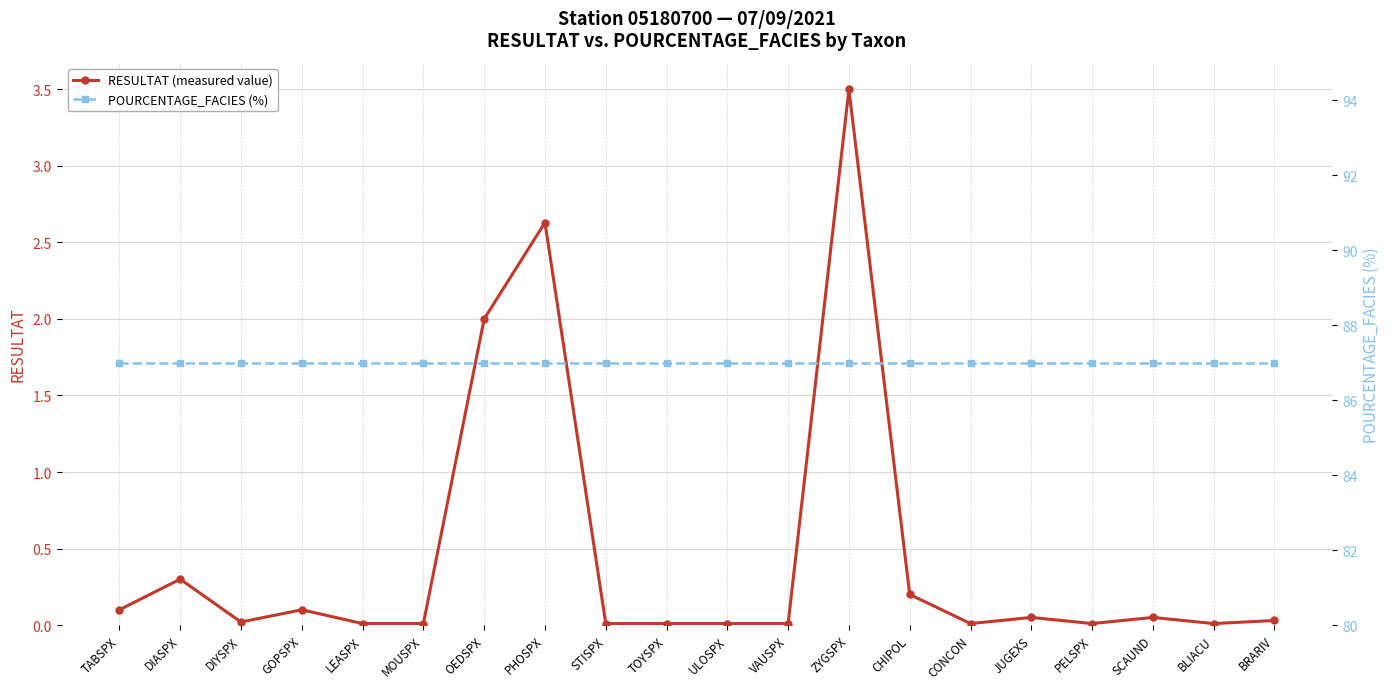

Which series has the widest spread of values?

RESULTAT (measured value)